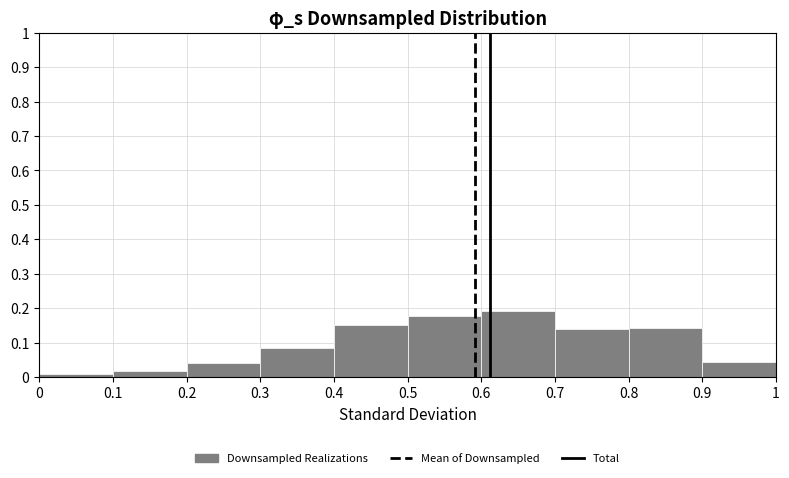

How tall is the bar that spans 0.9 to 1 on the x-axis? The values are not printed on the chart, so give them approximately, as read against the axis.

0.04